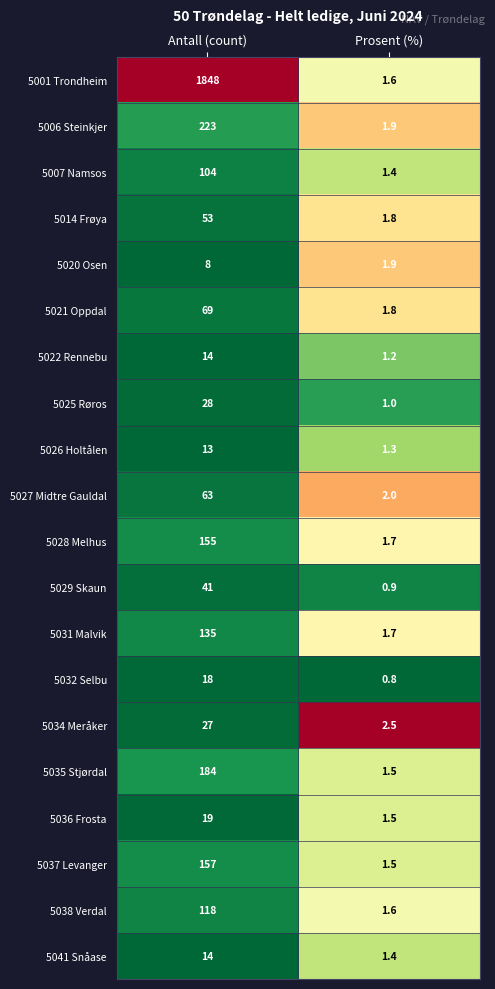

What is the maximum value shown in the chart?

1848.0